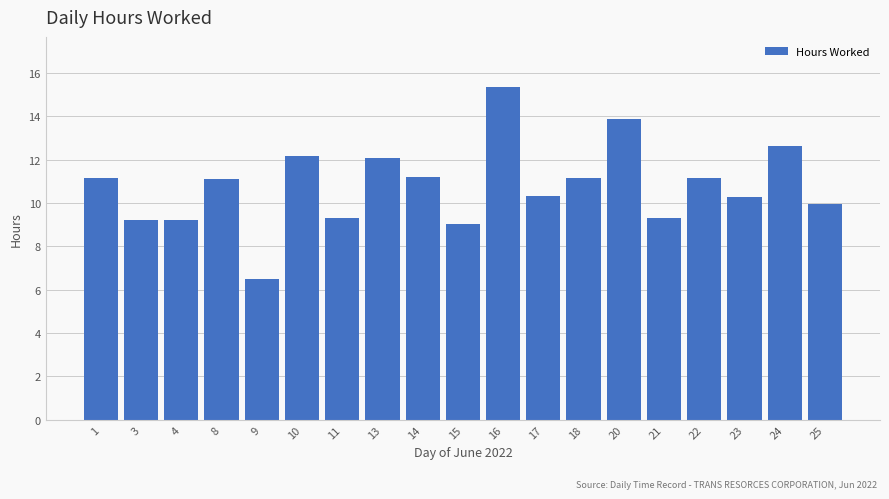

What is the value of the 16th bar from the left?

11.2